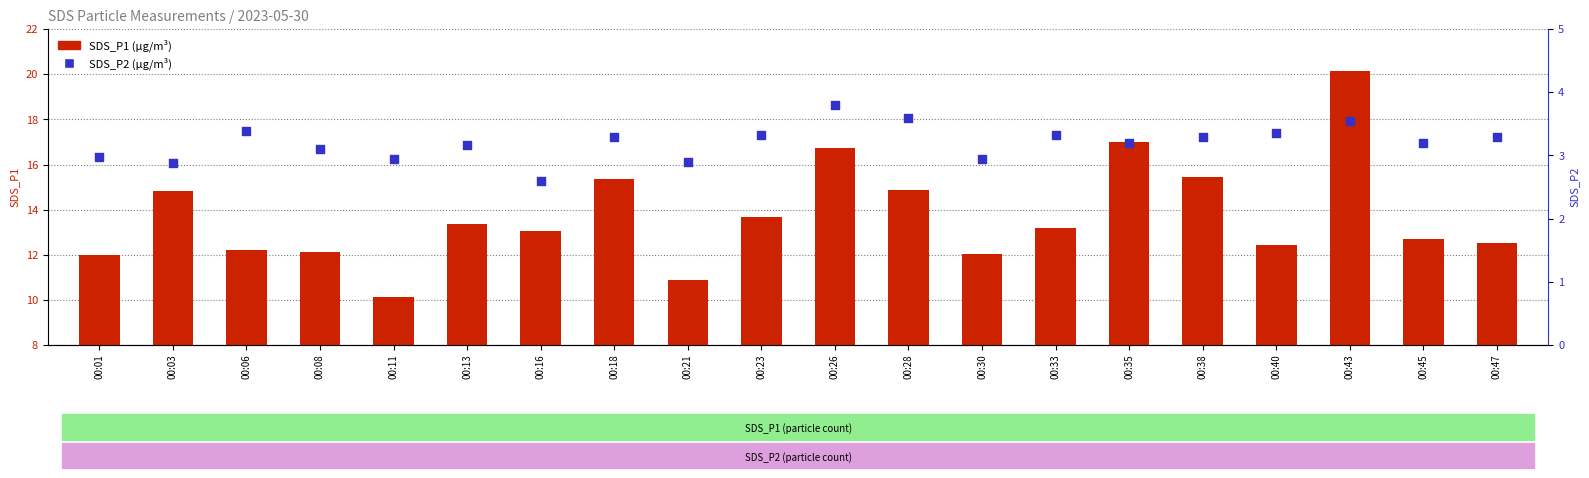

Which series contains the lowest Y value?

SDS_P2